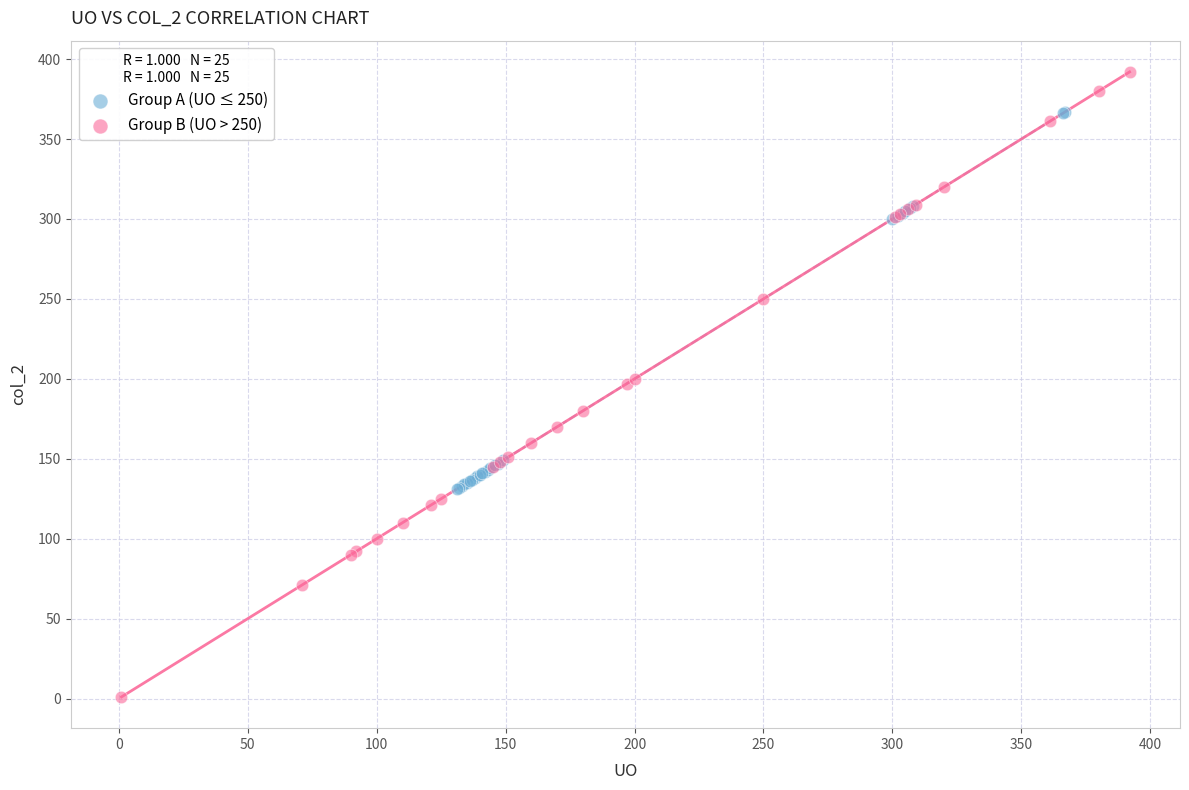

Which series contains the highest Y value?

Group B (UO > 250)